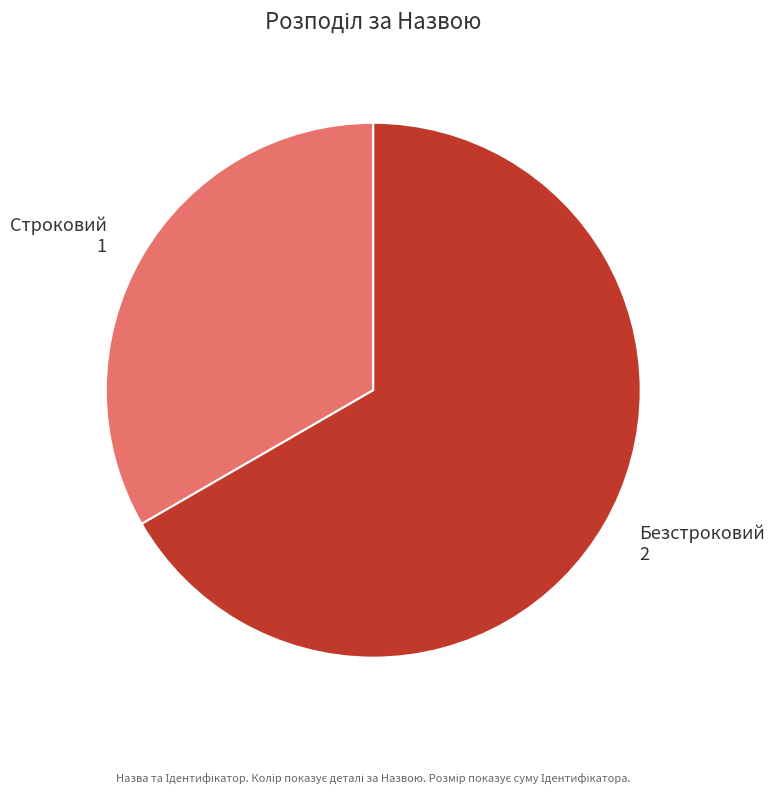

Approximately how many times larger is the value at Строковий compared to Безстроковий?

0.5